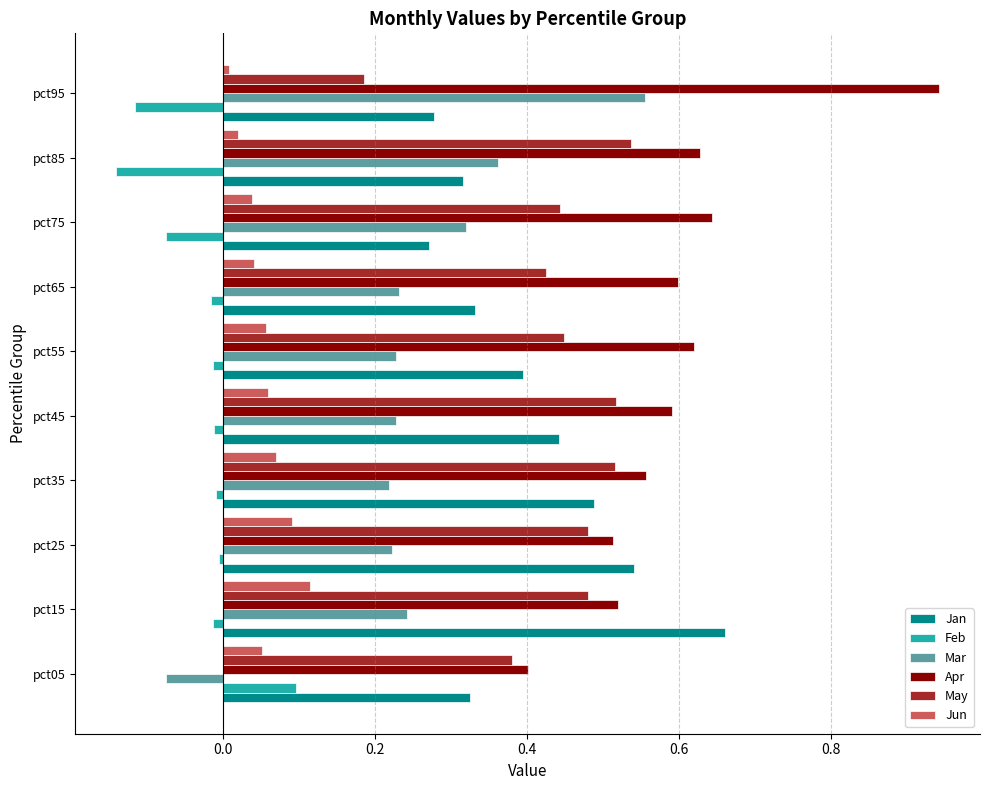

How many values in the Mar series are below 0?

1